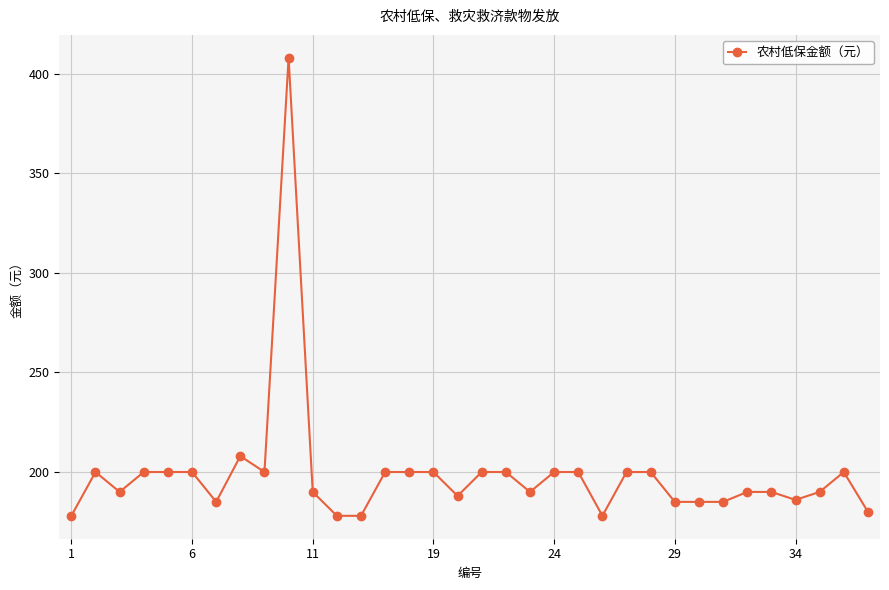

What is the maximum value shown in the chart?

408